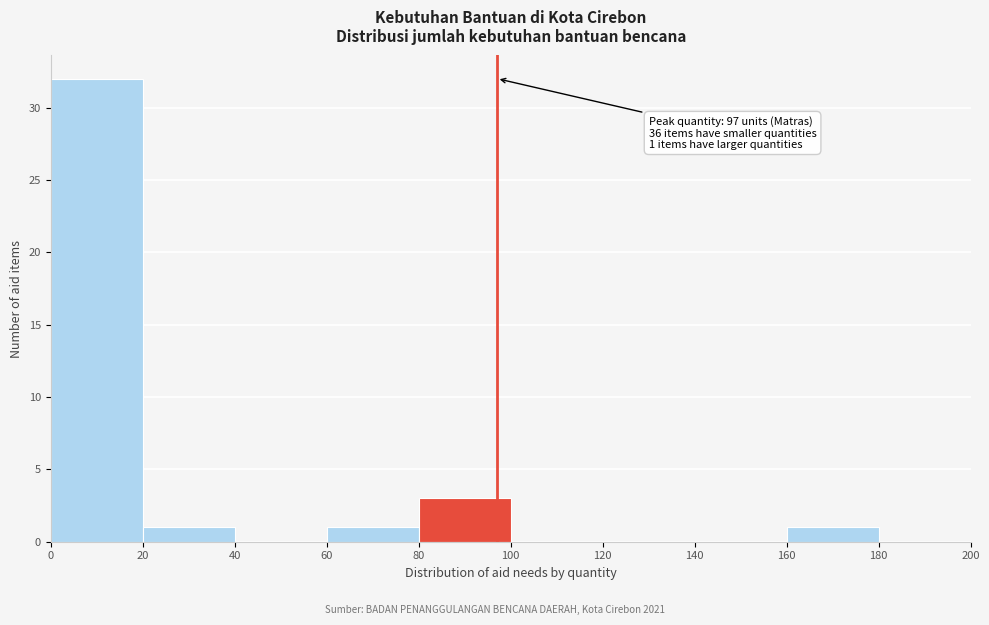

Over which range of the x-axis is the bar tallest?

0 to 20